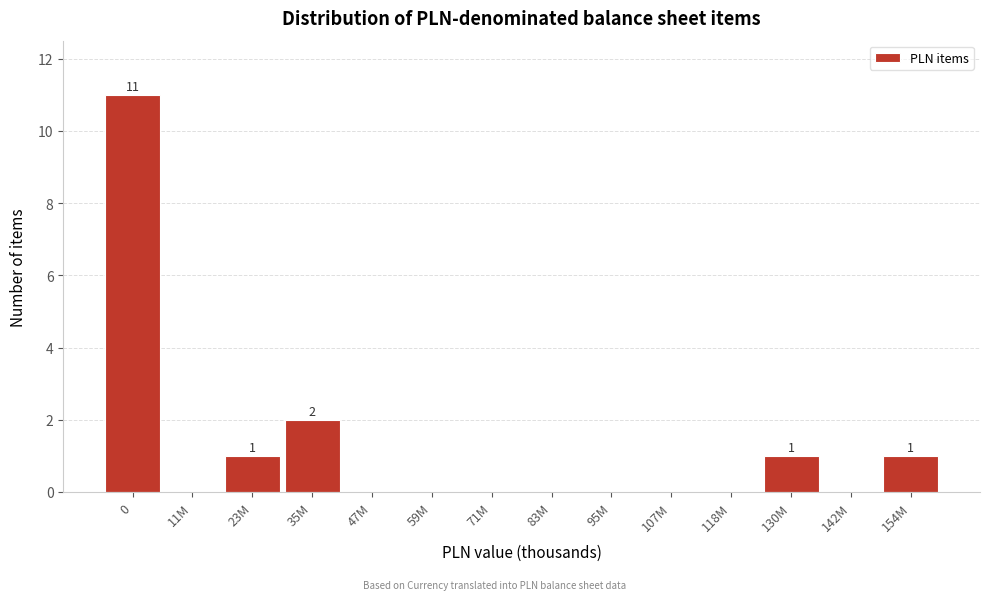

Reading left to right, extract all data points from this chart.

0=11	11M=0	23M=1	35M=2	47M=0	59M=0	71M=0	83M=0	95M=0	107M=0	118M=0	130M=1	142M=0	154M=1